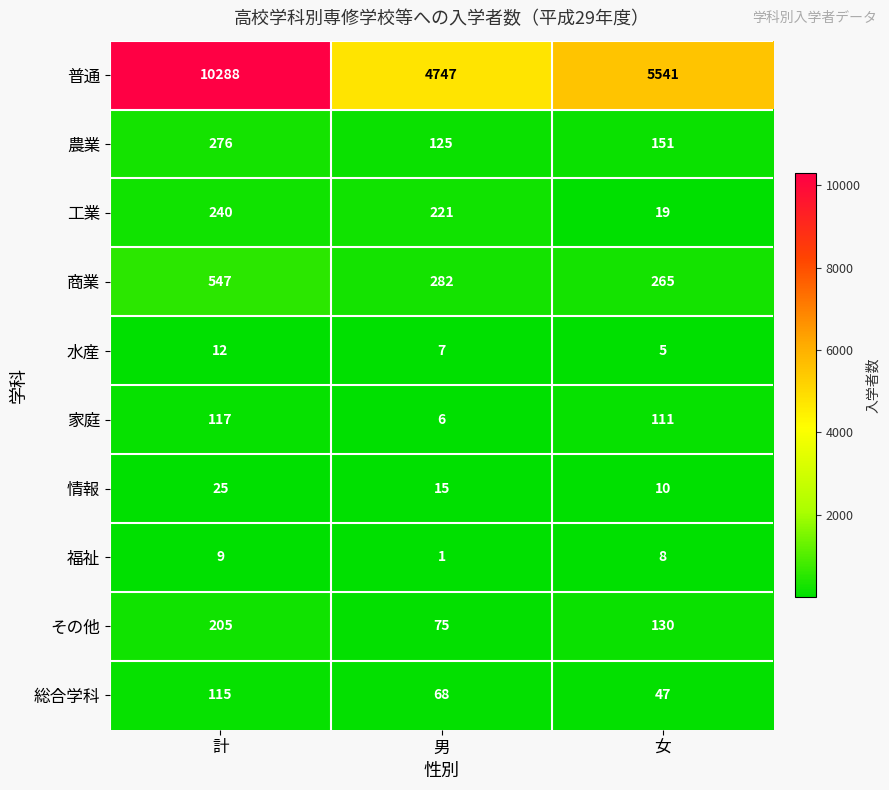

Which category has the highest value across all series?

計